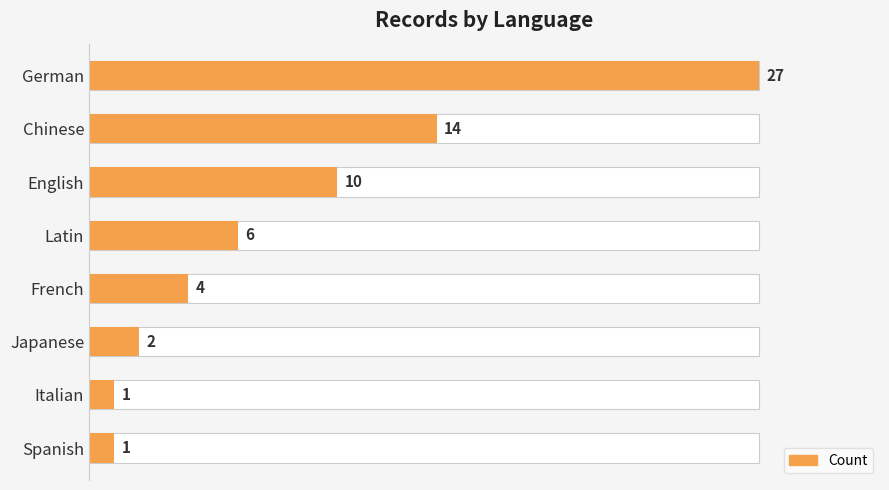

What is the value of the 7th bar from the left?

1